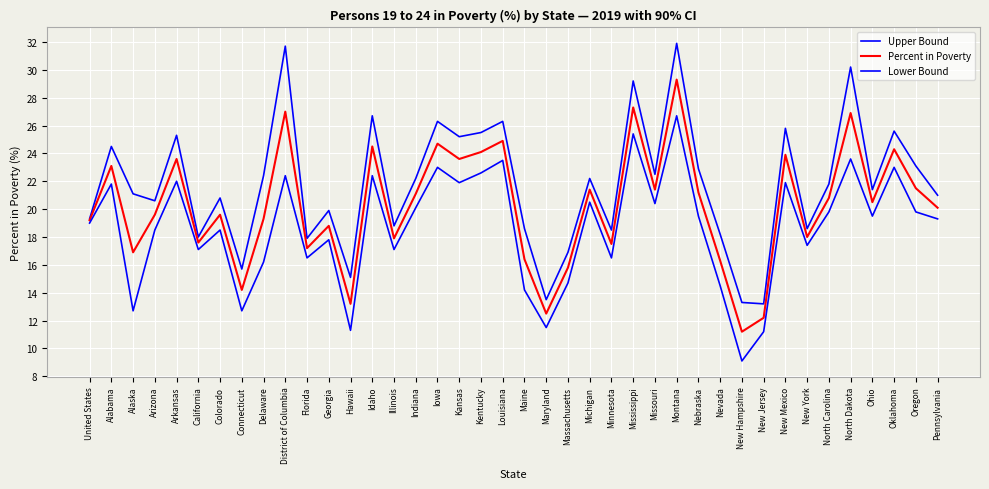

How many lines are shown in the chart?

3